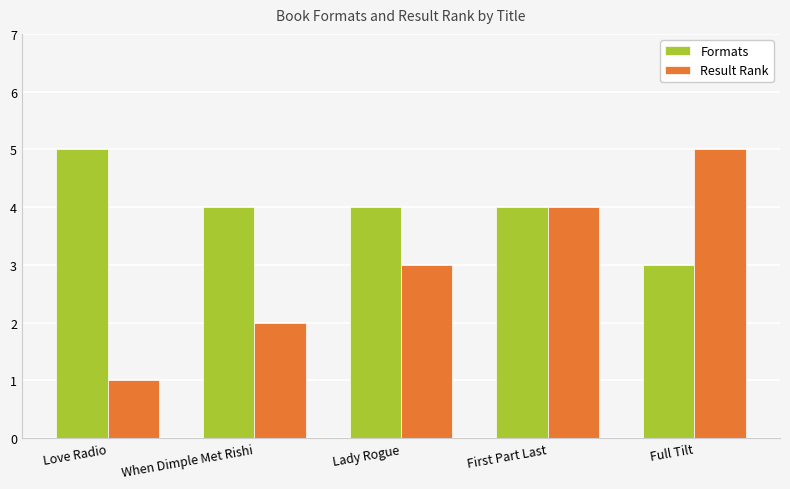

Reading right to left, extract all data points from this chart.

Formats: Full Tilt=3	First Part Last=4	Lady Rogue=4	When Dimple Met Rishi=4	Love Radio=5
Result Rank: Full Tilt=5	First Part Last=4	Lady Rogue=3	When Dimple Met Rishi=2	Love Radio=1